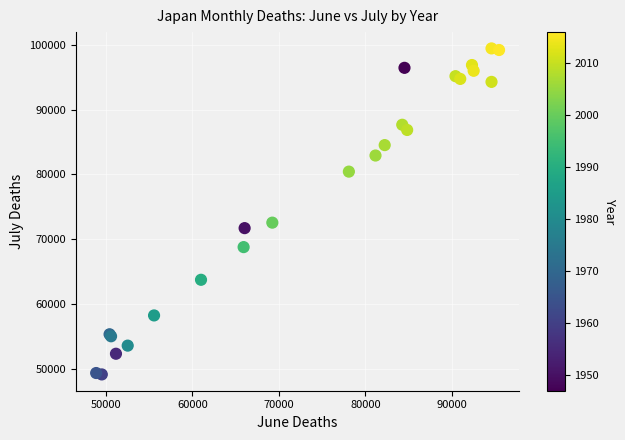

What Y value in the scatter plot is closest to 74287?

72554